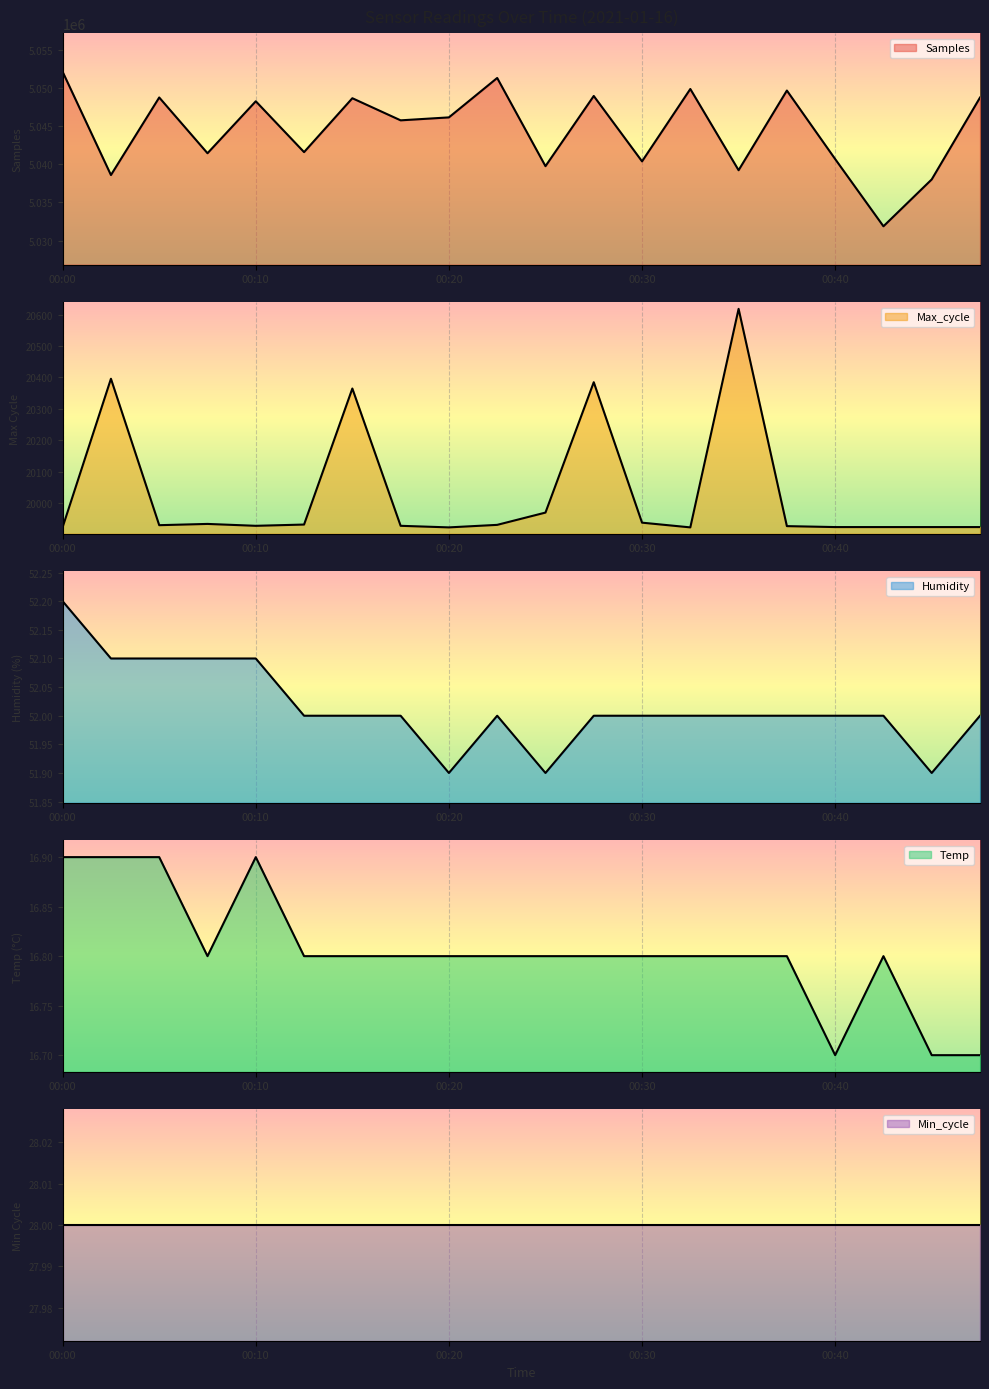

Where does the Humidity series first go above 52?

00:00